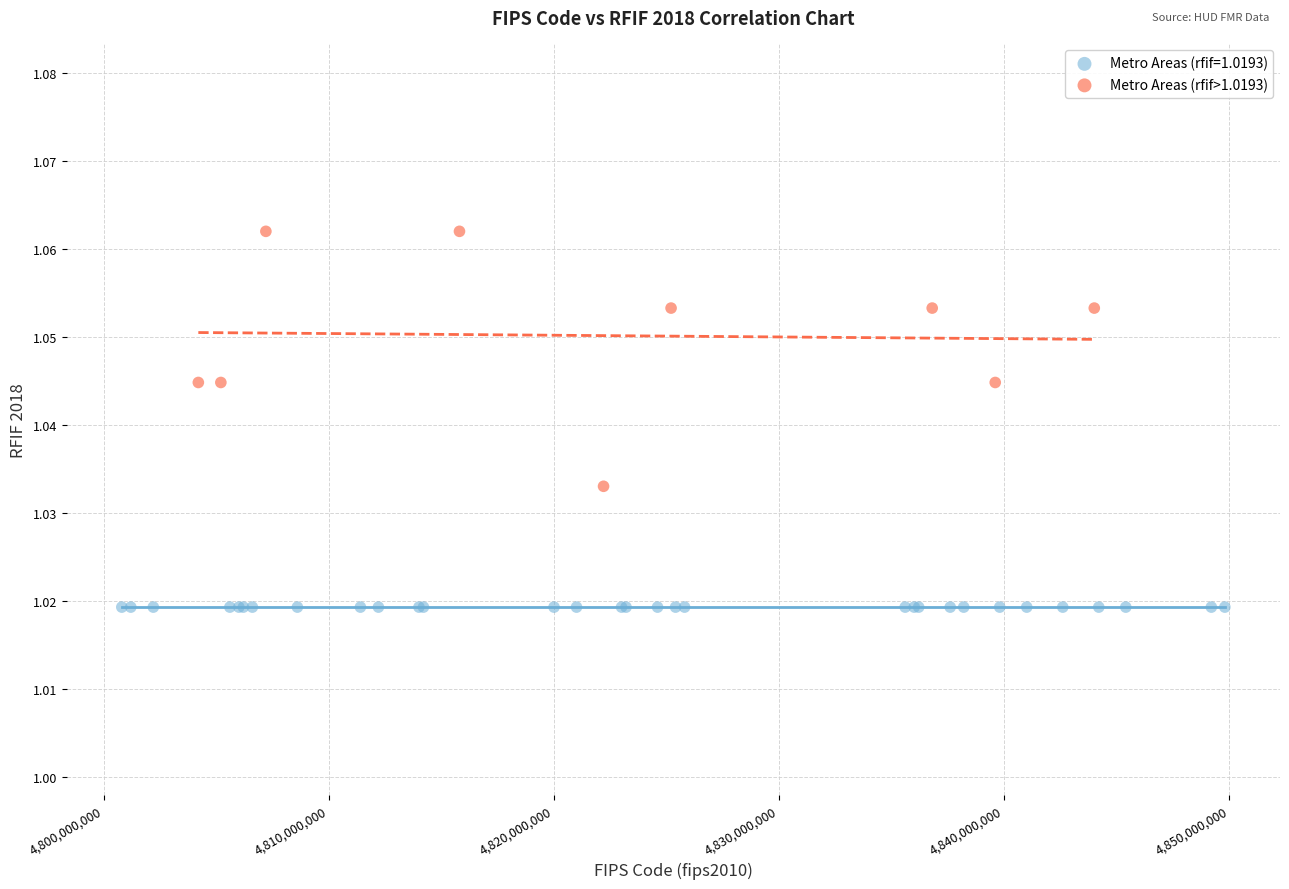

Which series contains the highest Y value?

Metro Areas (rfif>1.0193)